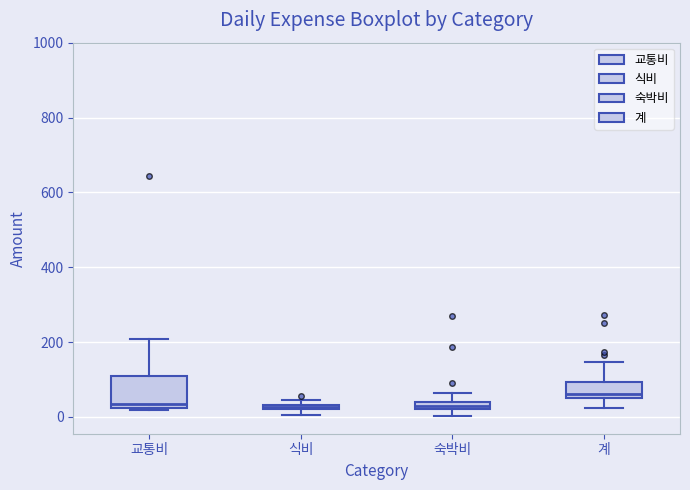

Which box is the tallest, from its lower edge to its upper edge?

교통비